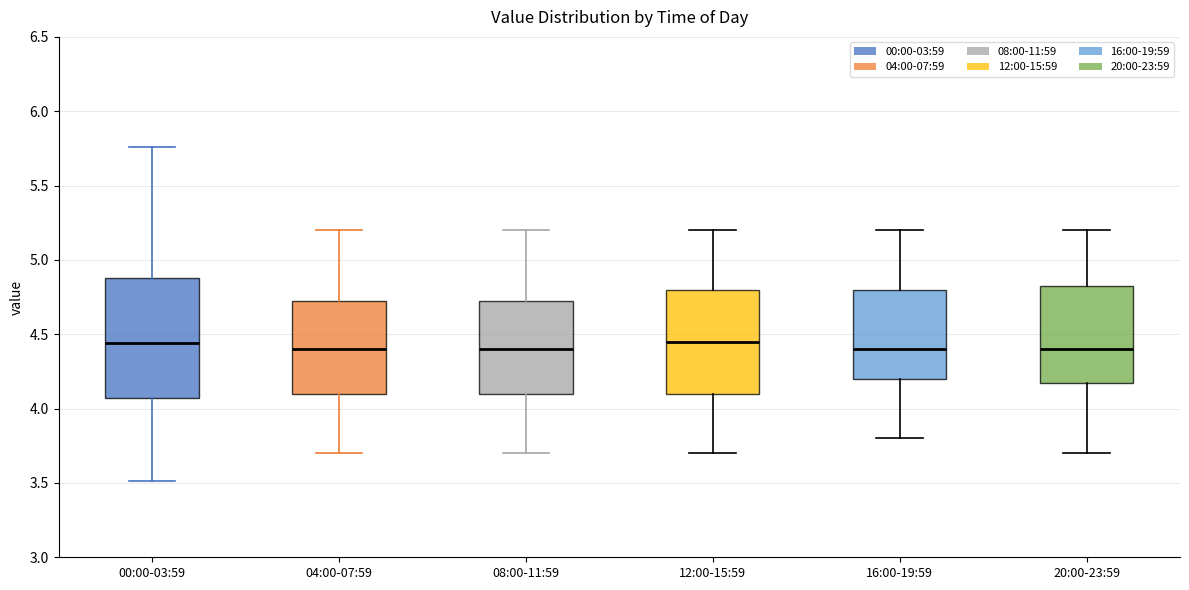

Which box is the tallest, from its lower edge to its upper edge?

00:00-03:59